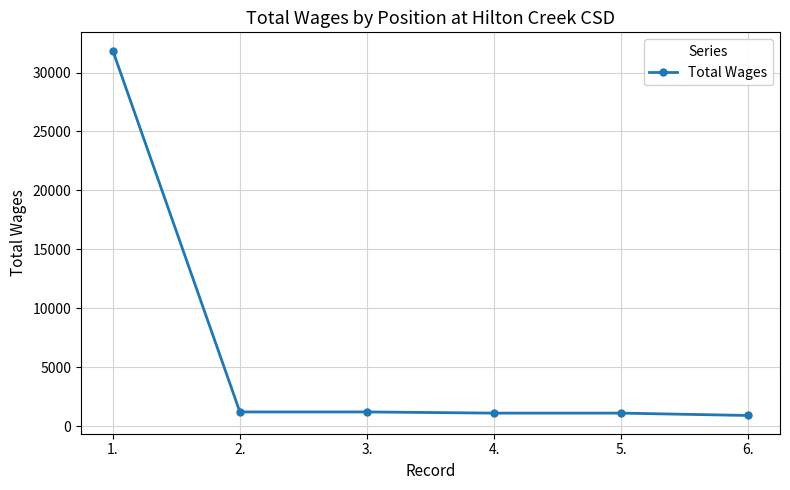

What is the value of the 3rd point from the left?

1200